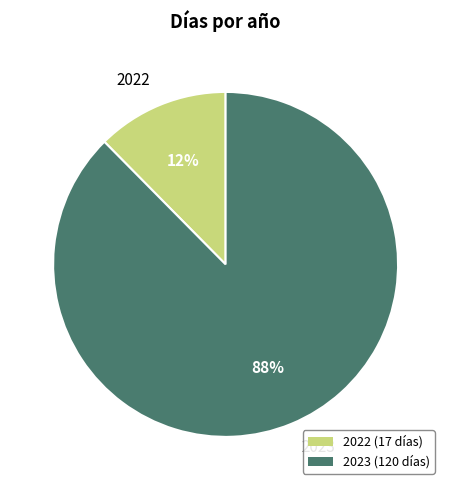

How many segments does this pie chart have?

2